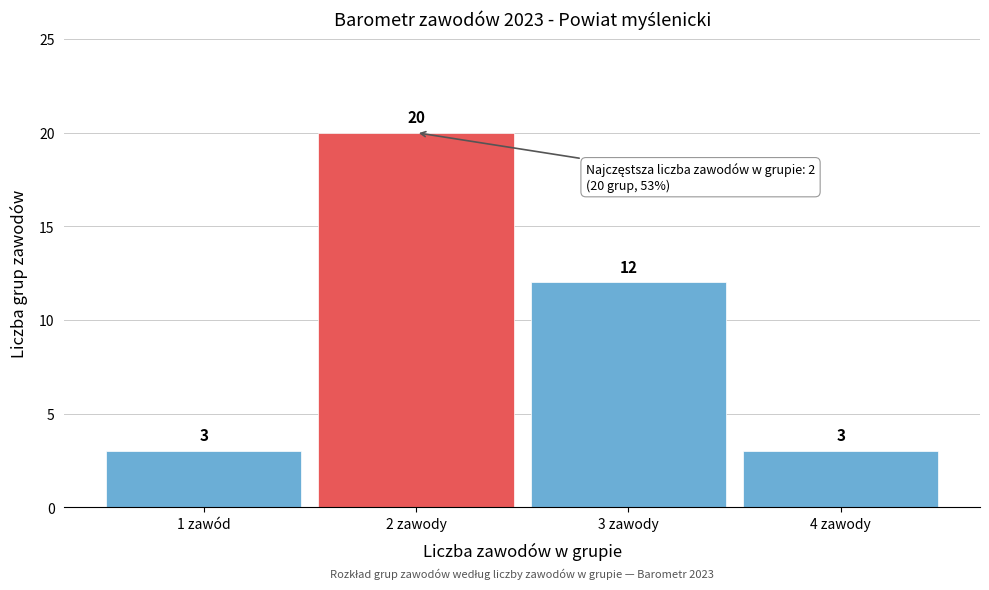

Reading right to left, transcribe all the data shown in this chart.

4 zawody=3	3 zawody=12	2 zawody=20	1 zawód=3